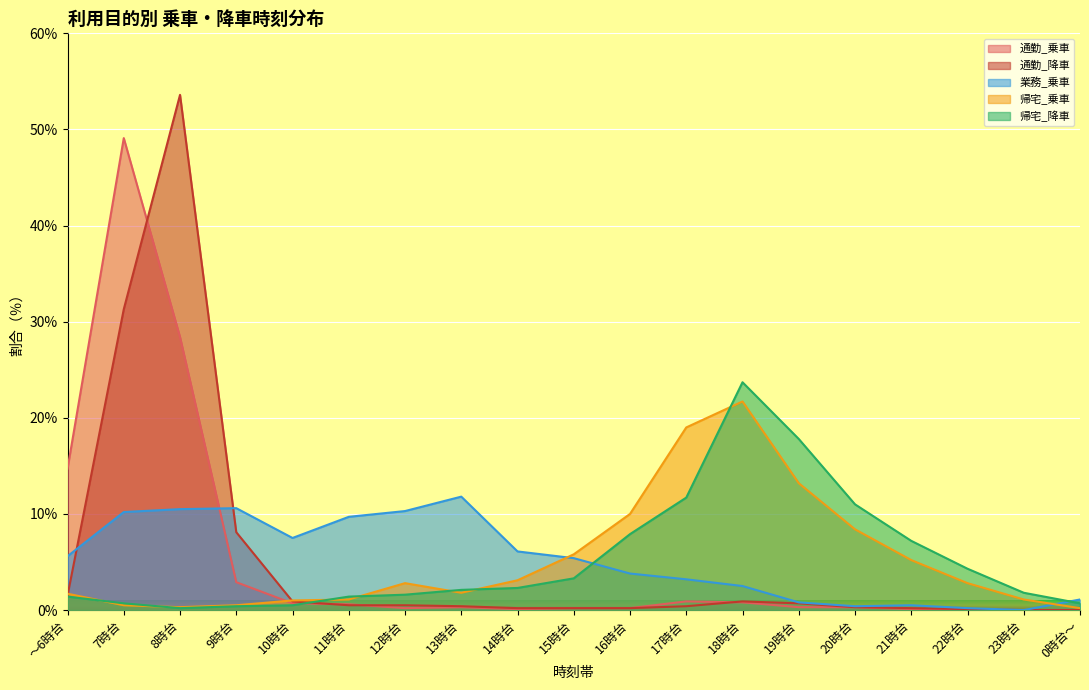

Which series ends up on top after the final intersection of 業務_乗車 and 通勤_乗車?

業務_乗車